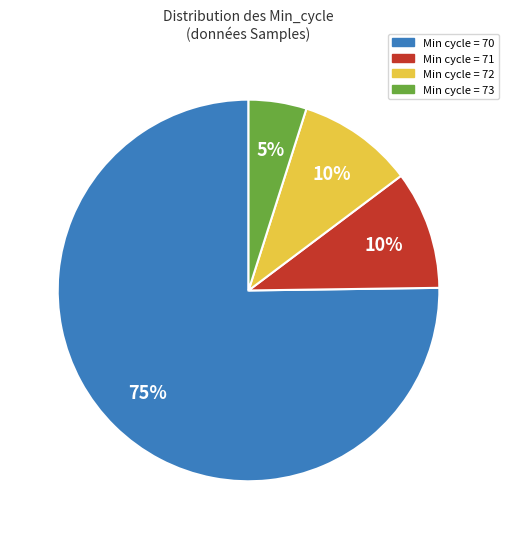

The Min cycle = 71 slice represents 10% of the pie. True or false?

True